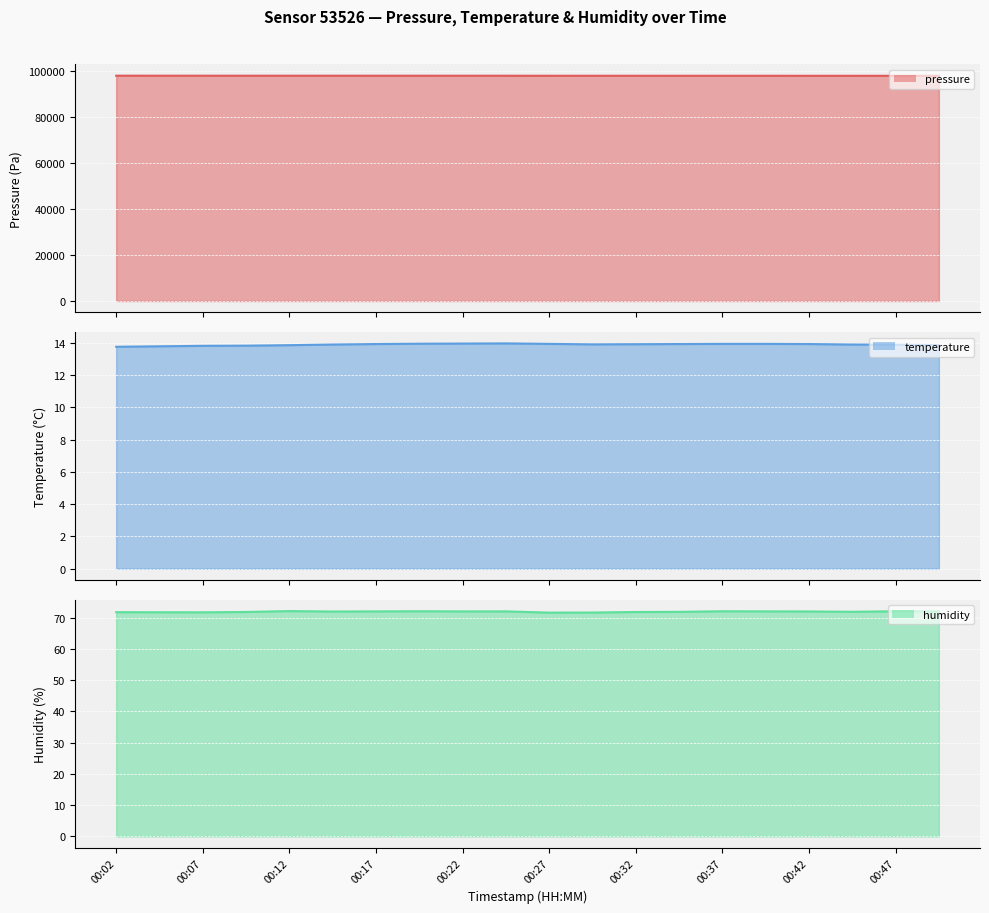

At which category is the sum across all series the highest?

00:02